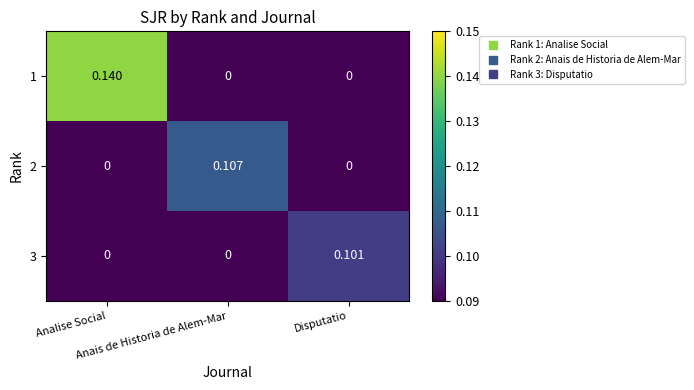

Count the number of data series in this chart.

3